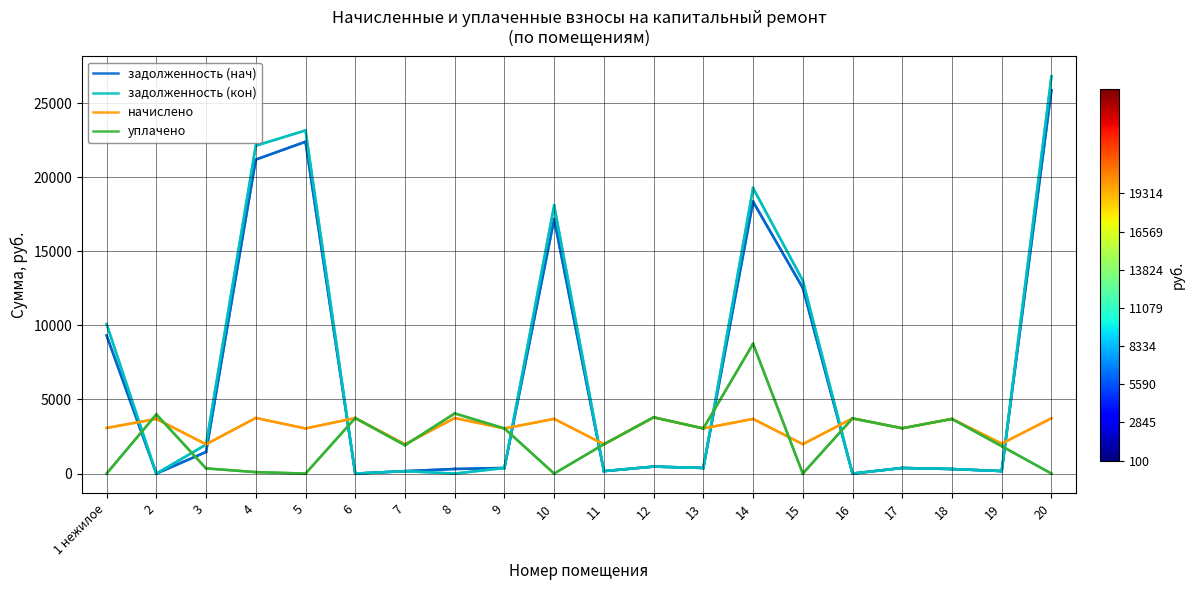

After their last crossing, which series has the higher values: уплачено or задолженность (кон)?

задолженность (кон)